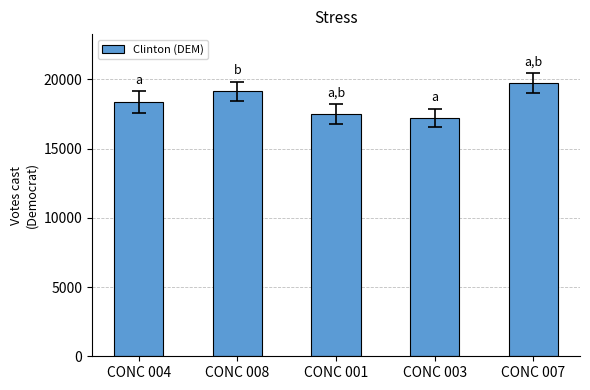

The chart shows a value of 19764 at CONC 007. True or false?

True